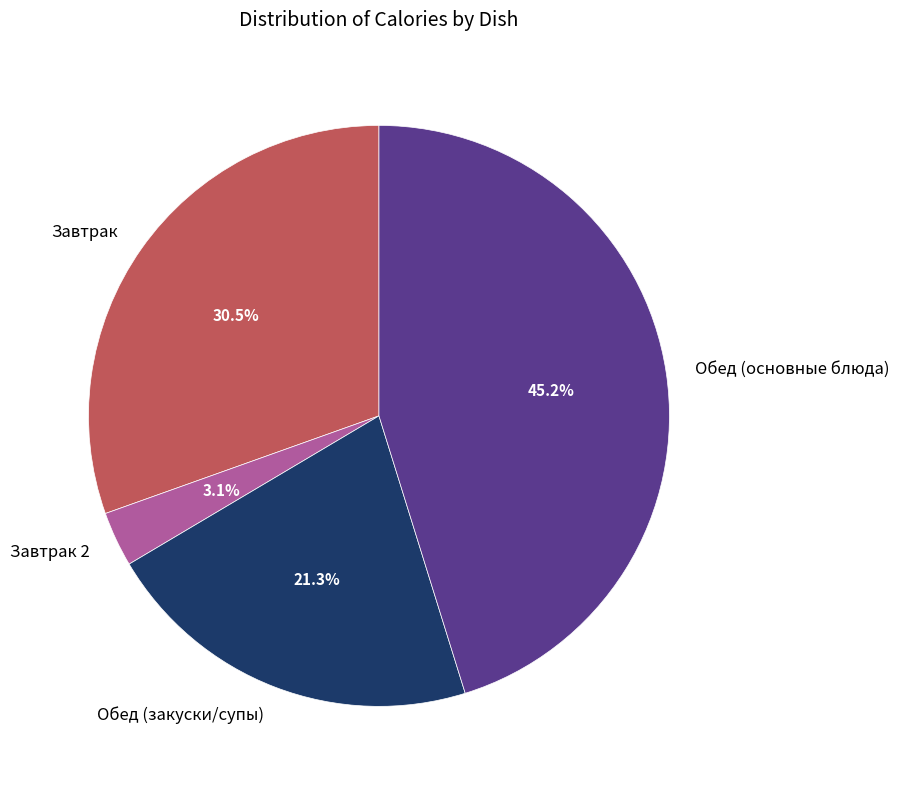

Which category has the smallest portion of the pie?

Завтрак 2